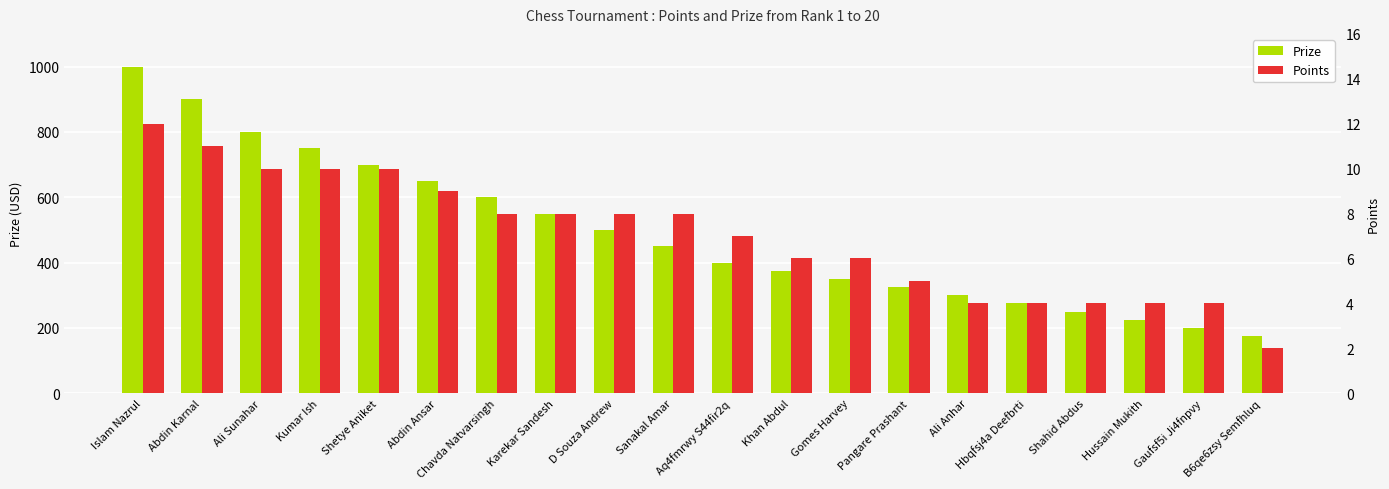

The value of Points at B6qe6zsy Semfhluq is 4. True or false?

False